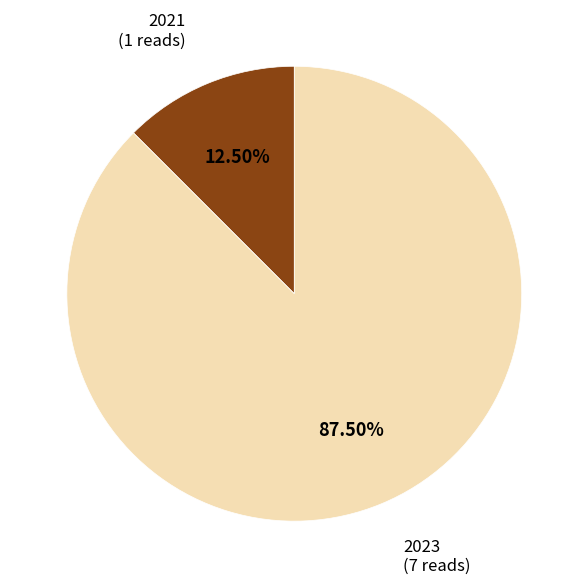

Does any single category account for the majority?

Yes